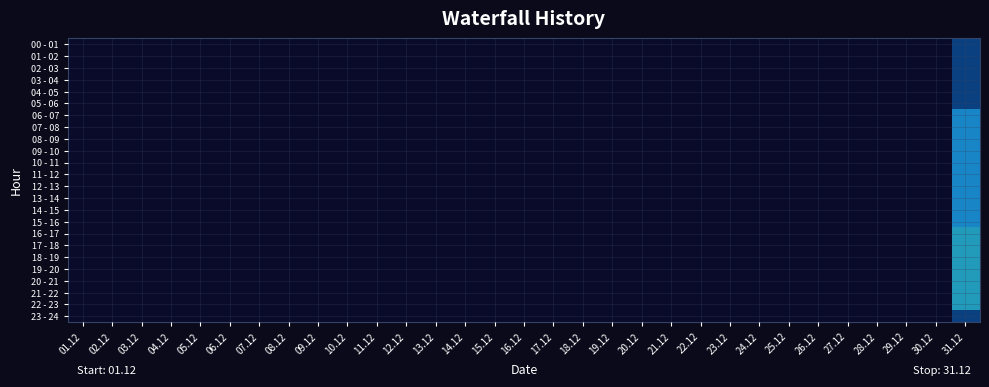

At 10.12, list the series in order from largest to smallest.

00 - 01, 01 - 02, 02 - 03, 03 - 04, 04 - 05, 05 - 06, 06 - 07, 07 - 08, 08 - 09, 09 - 10, 10 - 11, 11 - 12, 12 - 13, 13 - 14, 14 - 15, 15 - 16, 16 - 17, 17 - 18, 18 - 19, 19 - 20, 20 - 21, 21 - 22, 22 - 23, 23 - 24